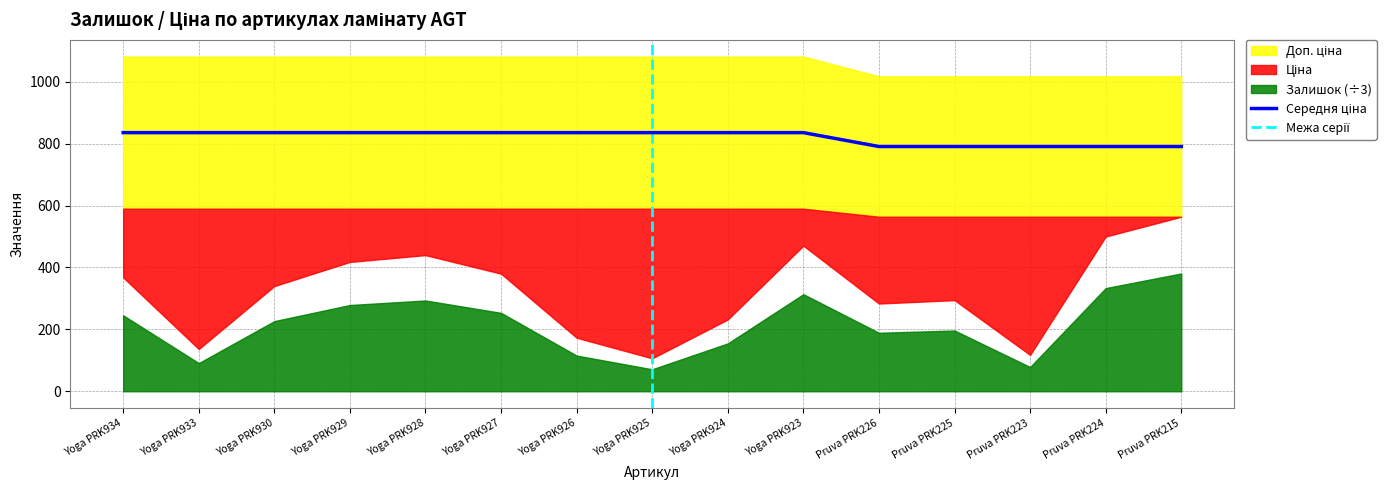

Reading left to right, transcribe all the data shown in this chart.

Залишок: Yoga PRK934=736.0	Yoga PRK933=273.0	Yoga PRK930=680.0	Yoga PRK929=836.0	Yoga PRK928=880.0	Yoga PRK927=760.0	Yoga PRK926=346.0	Yoga PRK925=213.0	Yoga PRK924=464.0	Yoga PRK923=941.0	Pruva PRK226=567.0	Pruva PRK225=589.0	Pruva PRK223=235.0	Pruva PRK224=1000.0	Pruva PRK215=1142.0
Ціна: Yoga PRK934=589.9	Yoga PRK933=589.9	Yoga PRK930=589.9	Yoga PRK929=589.9	Yoga PRK928=589.9	Yoga PRK927=589.9	Yoga PRK926=589.9	Yoga PRK925=589.9	Yoga PRK924=589.9	Yoga PRK923=589.9	Pruva PRK226=564.0	Pruva PRK225=564.0	Pruva PRK223=564.0	Pruva PRK224=564.0	Pruva PRK215=564.0
Доп. ціна: Yoga PRK934=1081.7	Yoga PRK933=1081.7	Yoga PRK930=1081.7	Yoga PRK929=1081.7	Yoga PRK928=1081.7	Yoga PRK927=1081.7	Yoga PRK926=1081.7	Yoga PRK925=1081.7	Yoga PRK924=1081.7	Yoga PRK923=1081.7	Pruva PRK226=1017.8	Pruva PRK225=1017.8	Pruva PRK223=1017.8	Pruva PRK224=1017.8	Pruva PRK215=1017.8